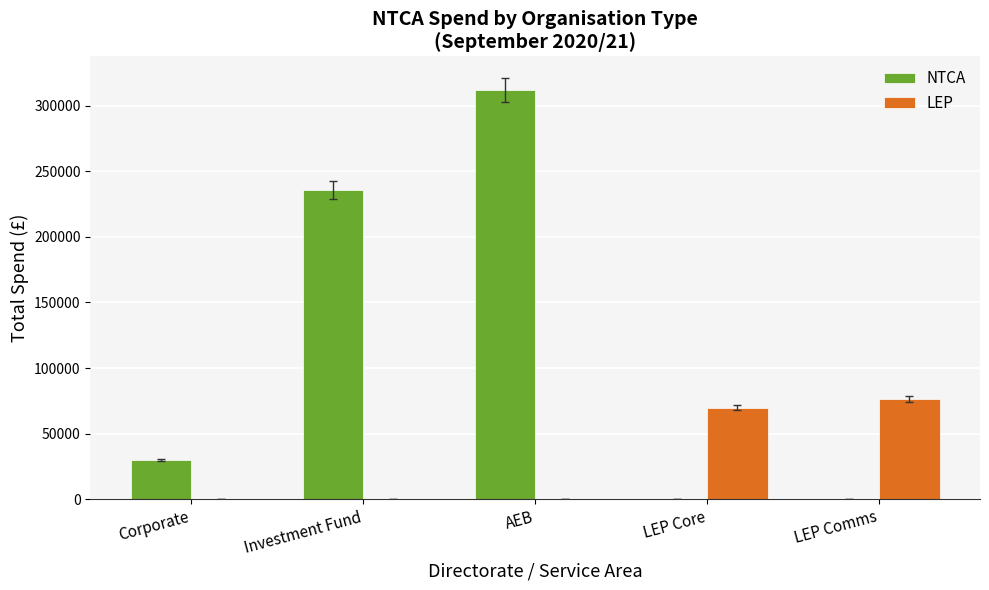

At which category is the sum across all series the highest?

AEB